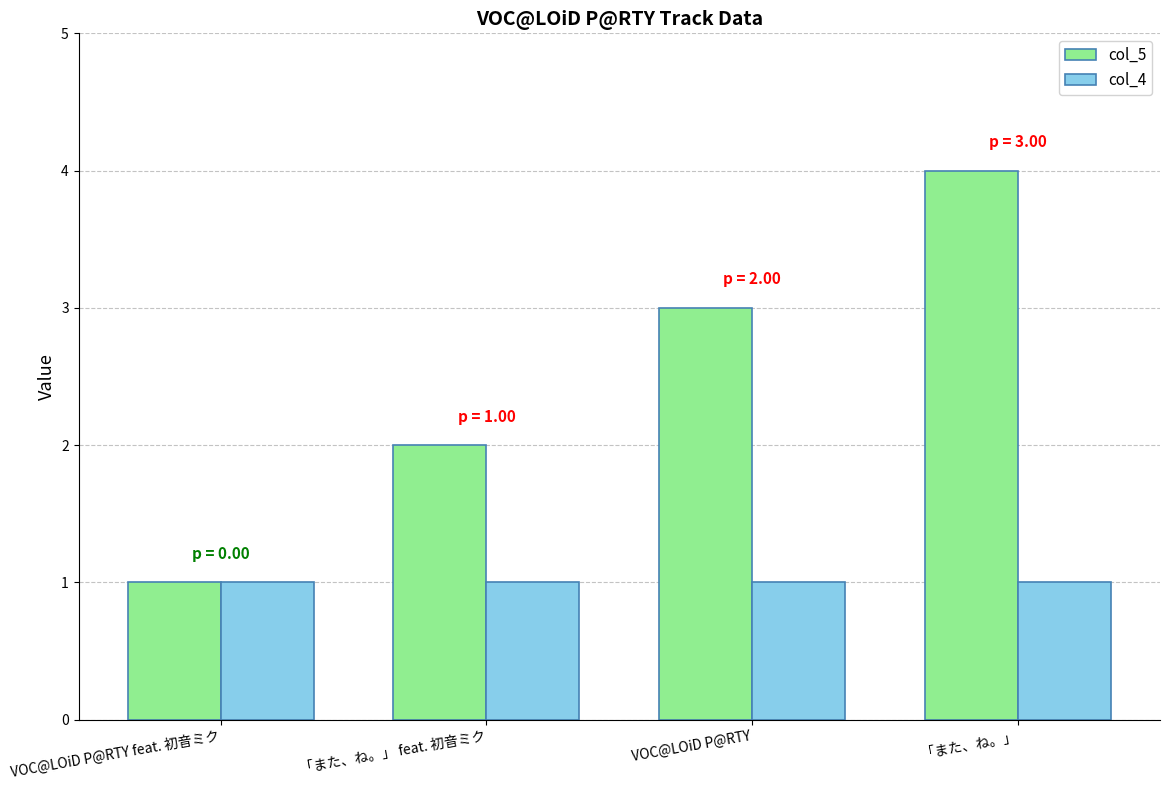

Which series has the largest range (max minus min)?

col_5